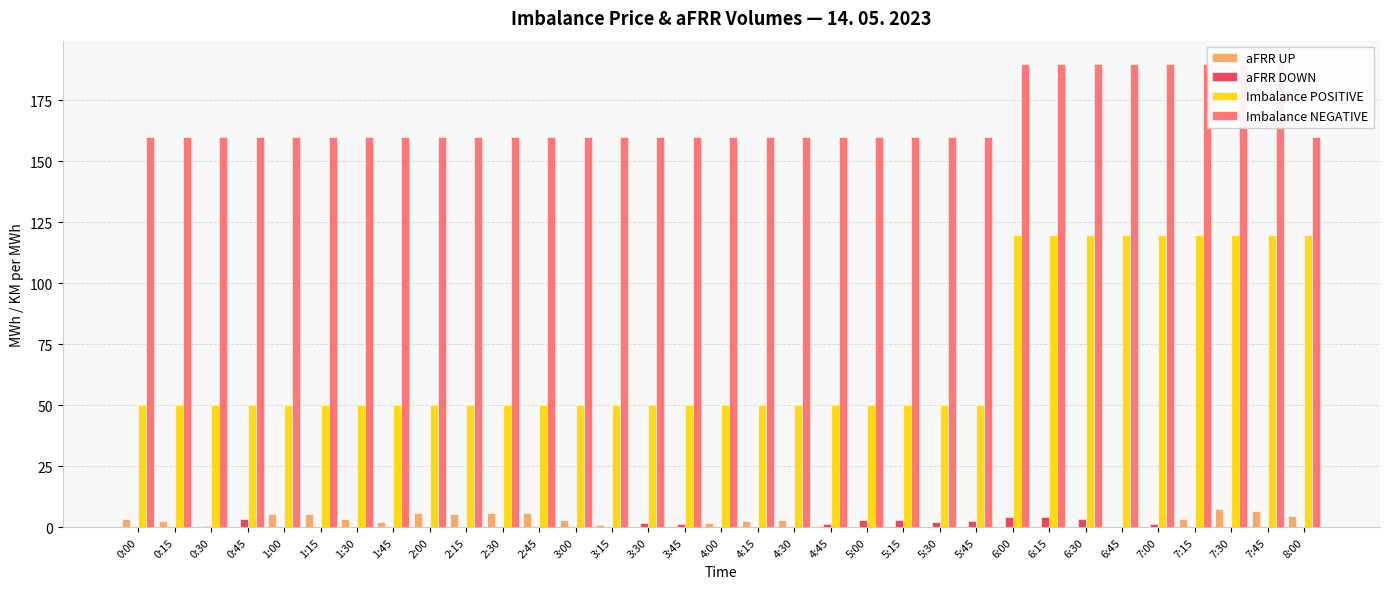

Reading left to right, transcribe all the data shown in this chart.

aFRR UP: 3.5	2.6	0.0	0.0	5.3	5.6	3.3	2.2	5.7	5.5	5.8	6.0	3.0	0.8	0.3	0.7	1.9	2.6	3.1	0.7	0.0	0.0	0.3	0.1	0.0	0.2	0.0	0.3	0.0	3.5	7.4	6.9	4.7
aFRR DOWN: 0.0	0.0	0.3	3.5	0.0	0.0	0.0	0.0	0.0	0.0	0.0	0.0	0.0	0.0	1.9	1.2	0.0	0.0	0.0	1.3	3.1	3.2	2.1	2.5	4.2	4.1	3.3	0.2	1.2	0.0	0.0	0.0	0.0
Imbalance POSITIVE: 50.0	50.0	50.0	50.0	50.0	50.0	50.0	50.0	50.0	50.0	50.0	50.0	50.0	50.0	50.0	50.0	50.0	50.0	50.0	50.0	50.0	50.0	50.0	50.0	120.0	120.0	120.0	120.0	120.0	120.0	120.0	120.0	120.0
Imbalance NEGATIVE: 160.0	160.0	160.0	160.0	160.0	160.0	160.0	160.0	160.0	160.0	160.0	160.0	160.0	160.0	160.0	160.0	160.0	160.0	160.0	160.0	160.0	160.0	160.0	160.0	190.0	190.0	190.0	190.0	190.0	190.0	190.0	190.0	160.0